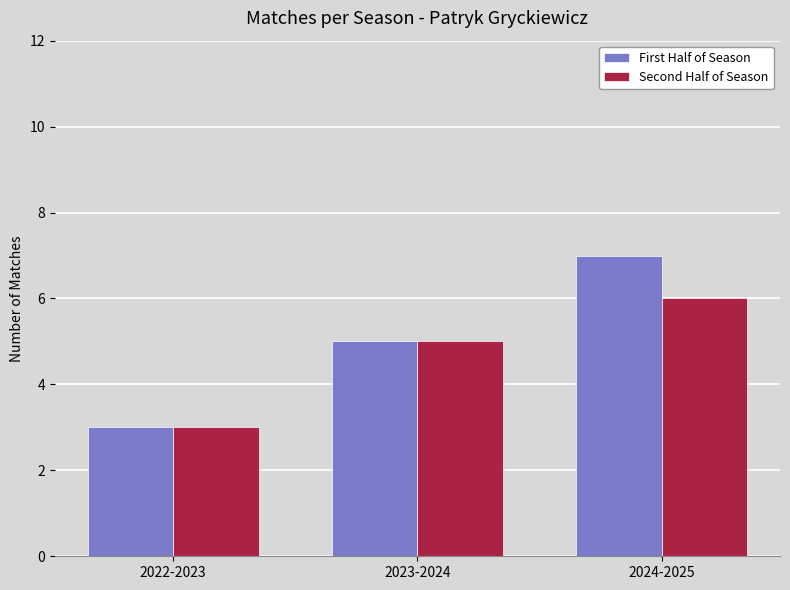

What is the average value of the First Half of Season series?

5